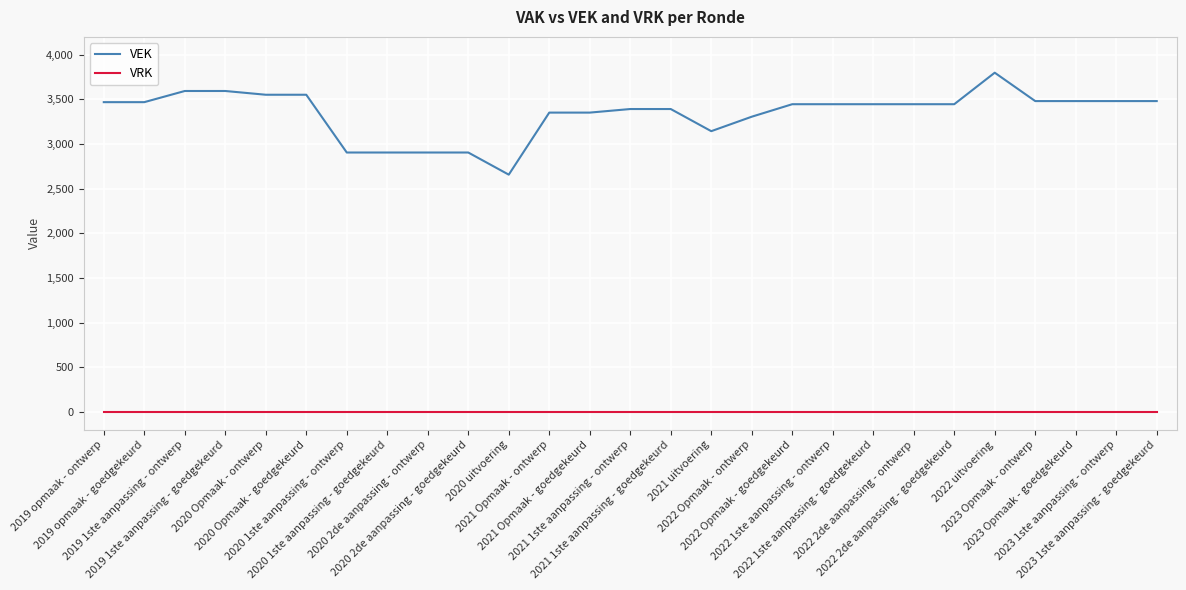

True or false: VEK and VRK cross at least once.

False